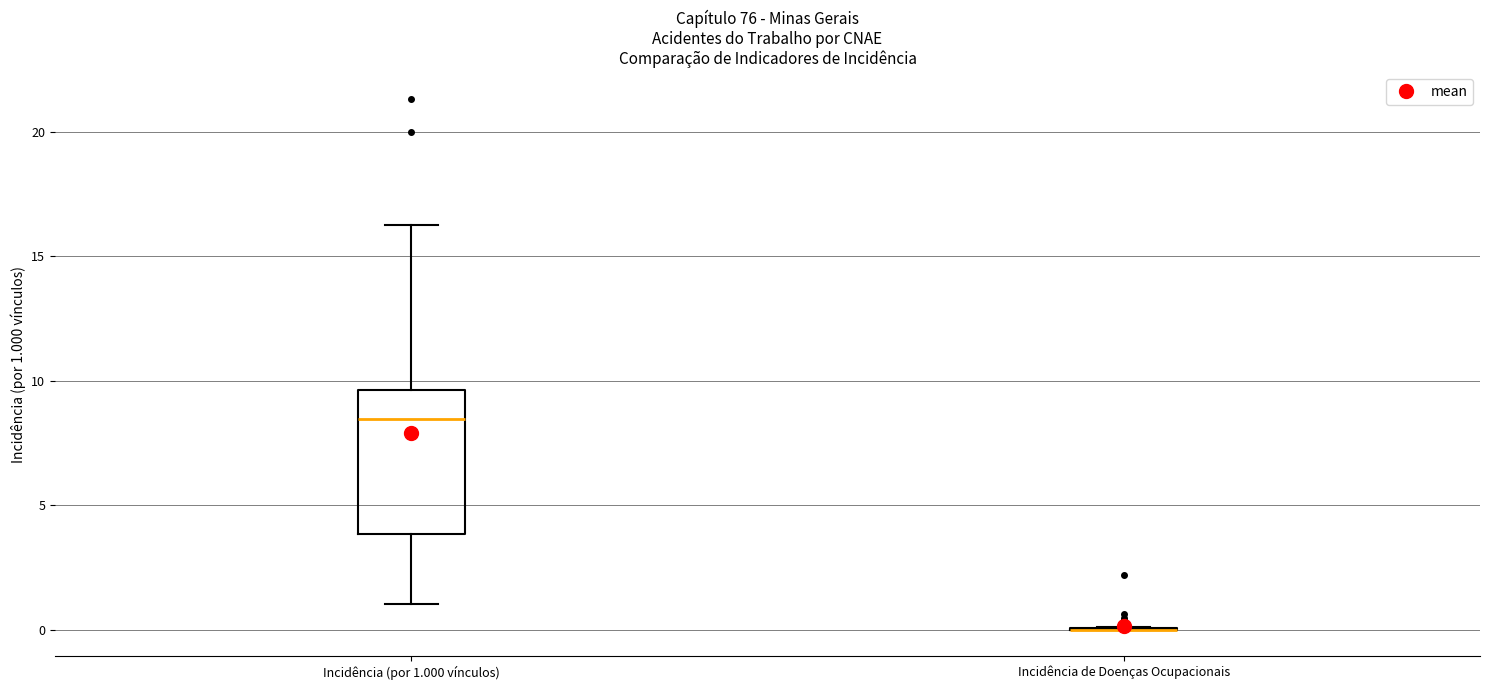

Where does the lower whisker of the box for Incidência (por 1.000 vínculos) end on the y-axis? The values are not printed on the chart, so give them approximately, as read against the axis.

1.0